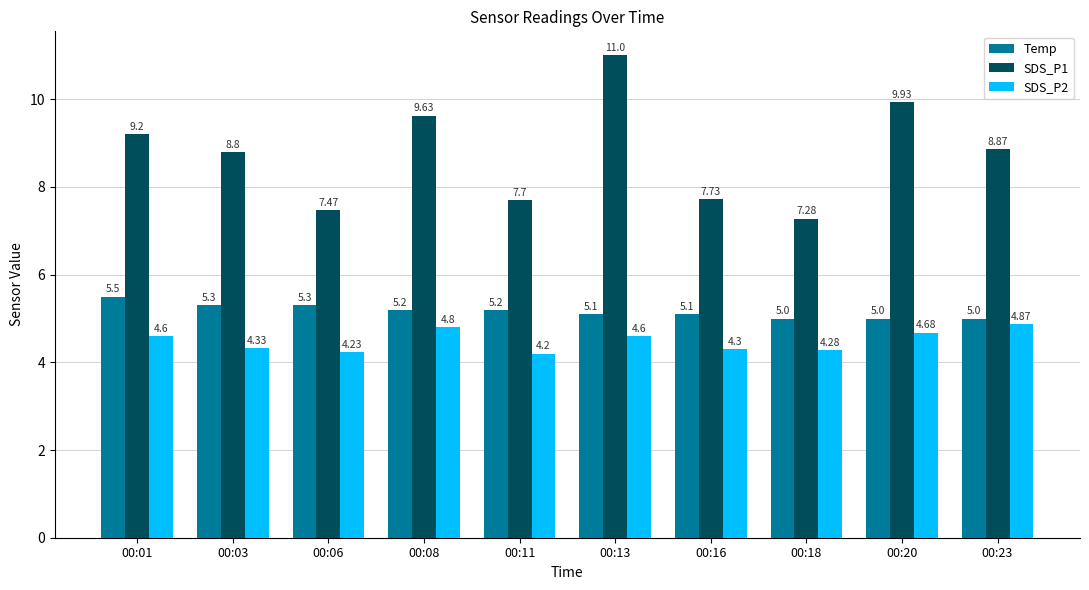

True or false: Temp has a value of 6.9 at 00:23.

False